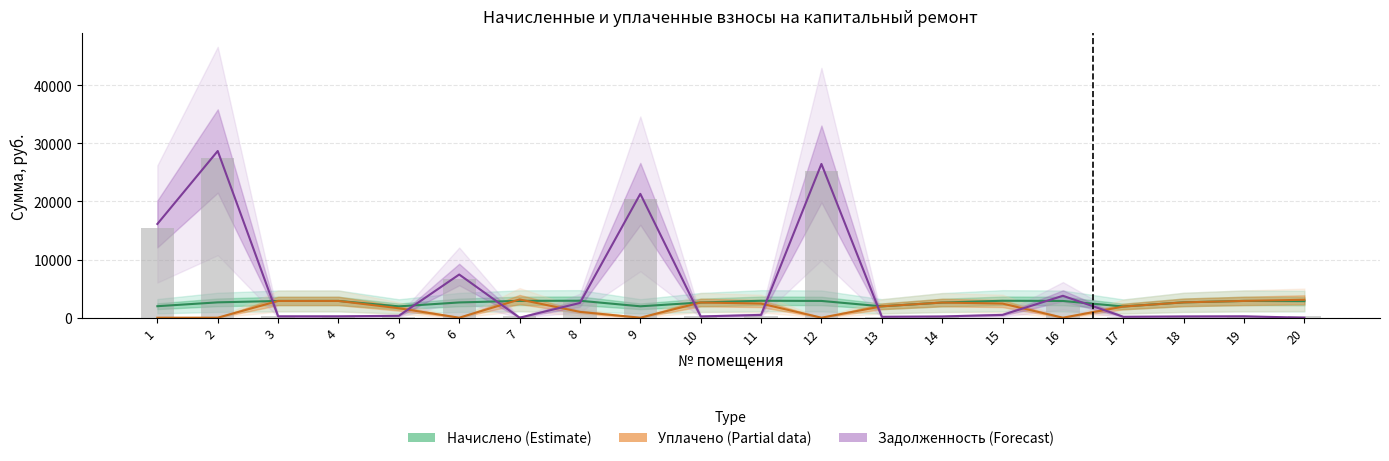

What is the value of the Задолженность нач. bar at the 2nd from the left?

27552.5